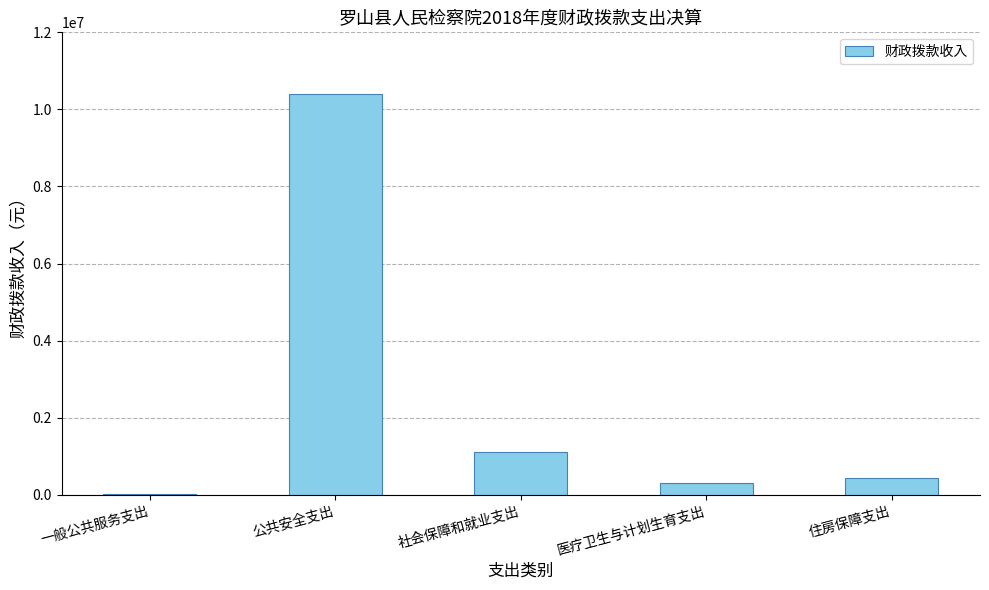

Reading left to right, transcribe all the data shown in this chart.

31000.0	10396163.8	1110355.8	296575.0	444873.0